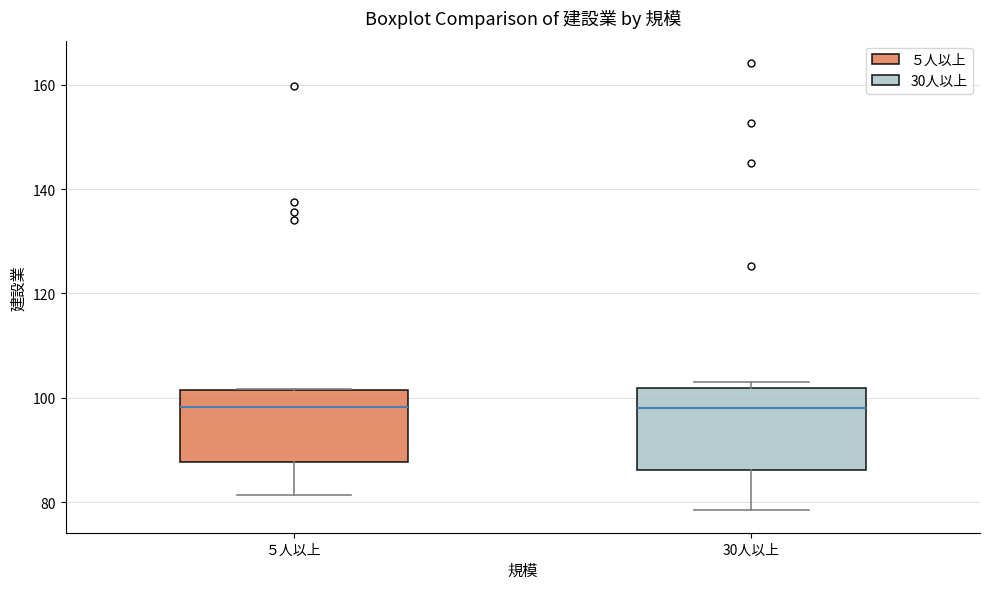

Where does the lower whisker of the box for 30人以上 end on the y-axis? The values are not printed on the chart, so give them approximately, as read against the axis.

78